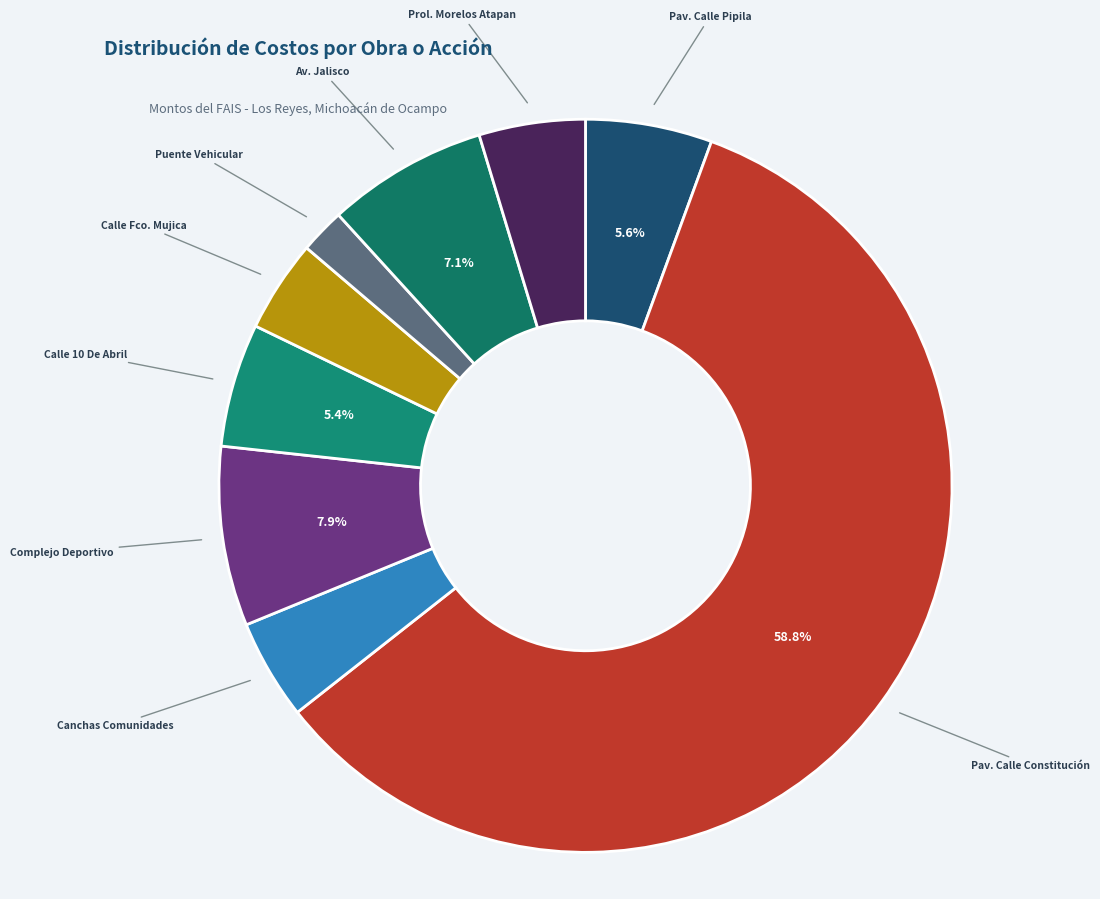

How many segments does this pie chart have?

9